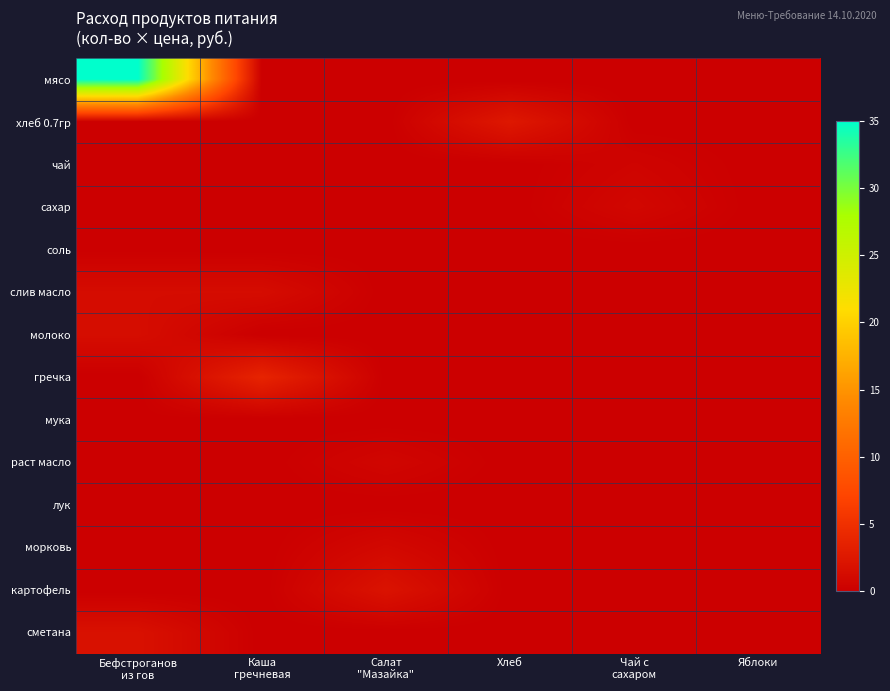

Which series has the largest range (max minus min)?

мясо